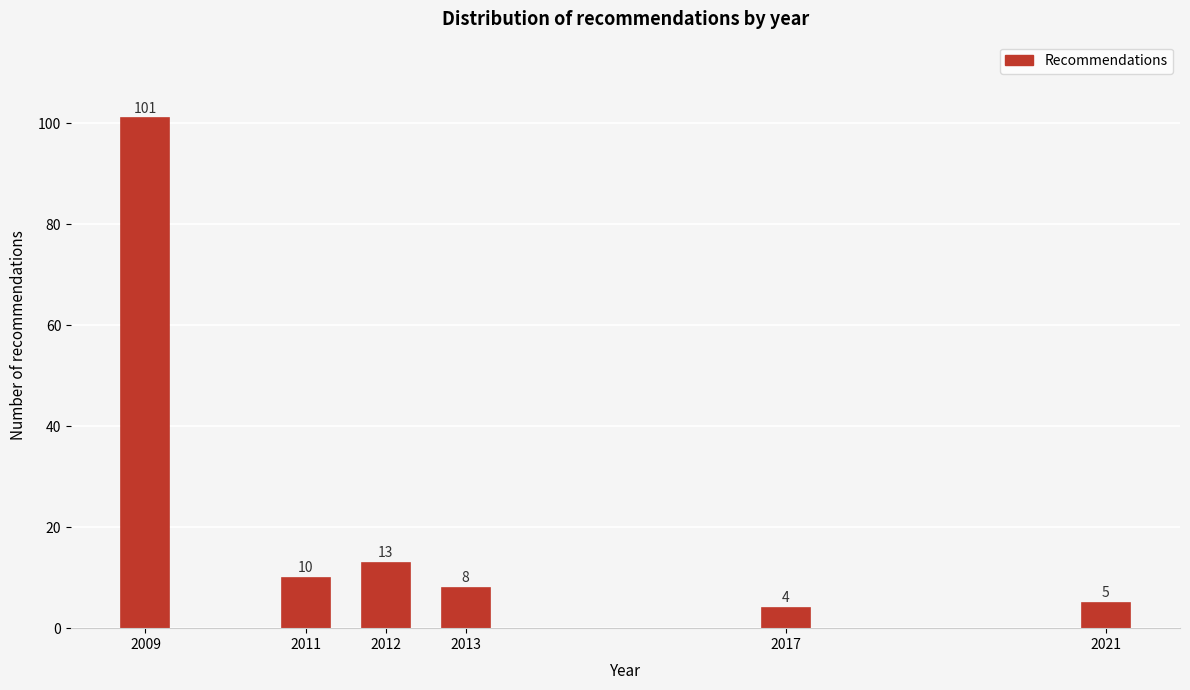

Reading left to right, list all the values displayed in this chart.

2009=101	2011=10	2012=13	2013=8	2017=4	2021=5